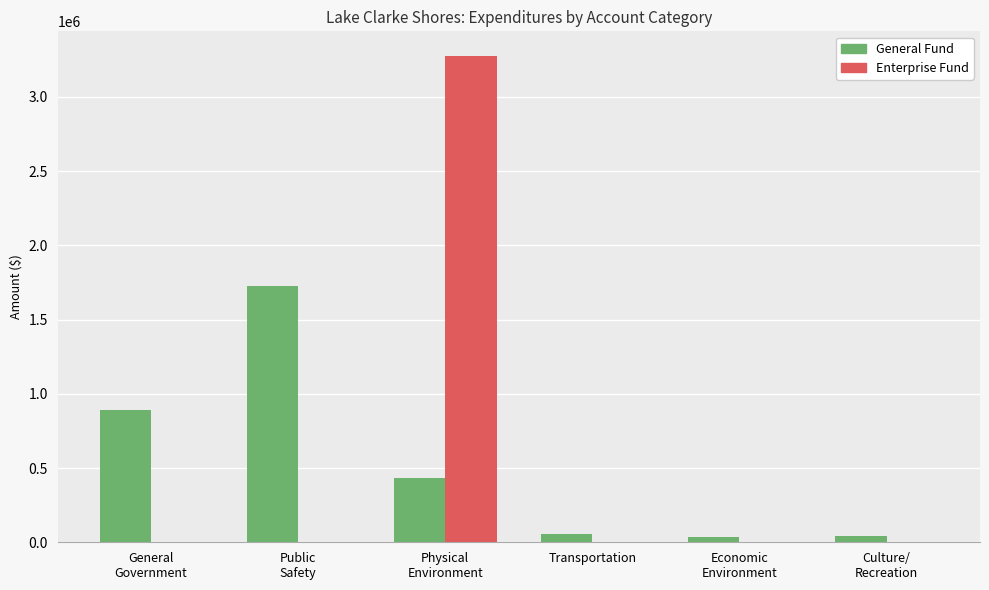

At which label is General Fund closest to 881739?

General
Government